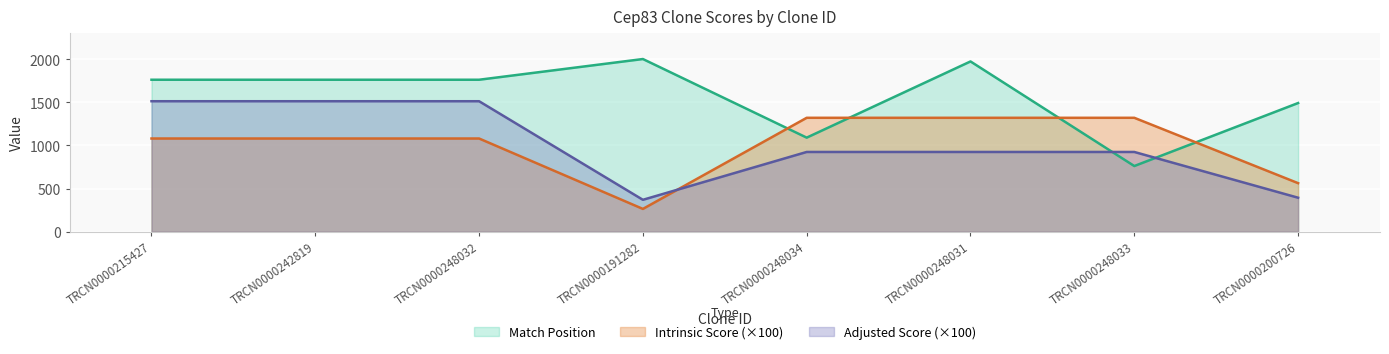

What is the total value across all series at TRCN0000248033?

3005.0